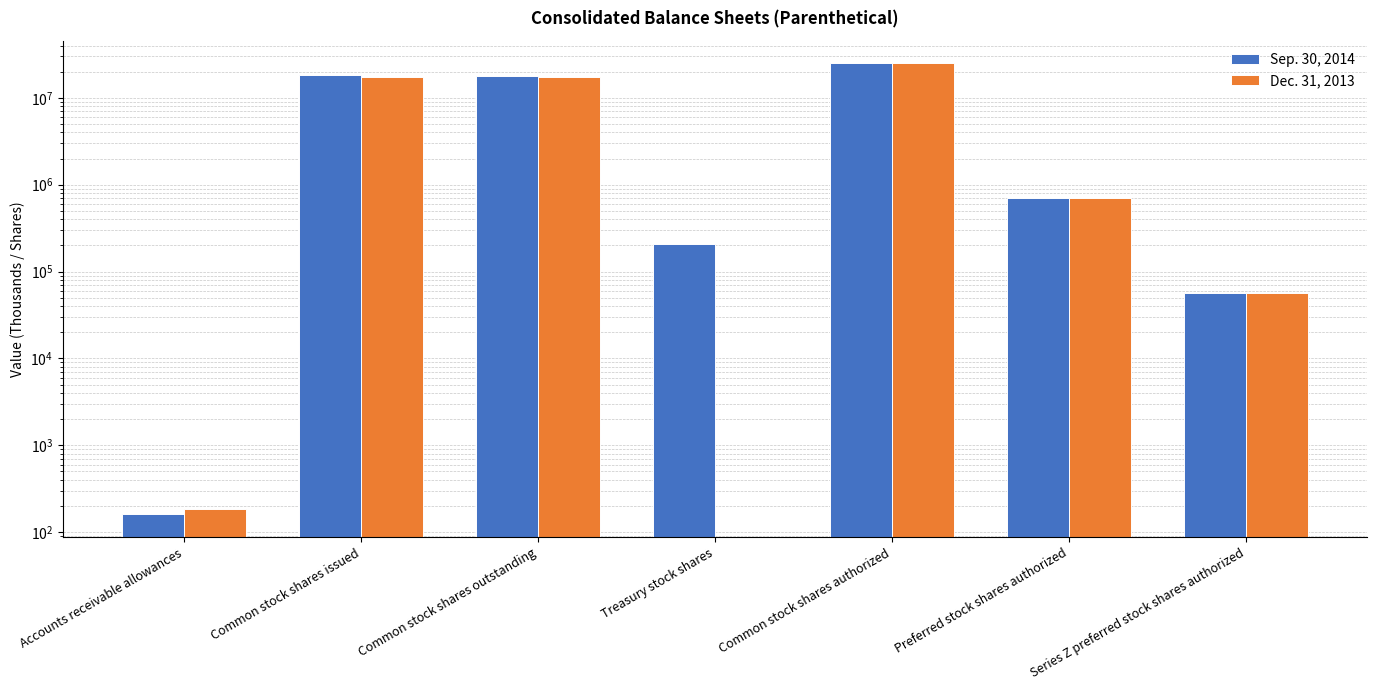

The Sep. 30, 2014 series shows 18041048 at Common stock shares outstanding. True or false?

True